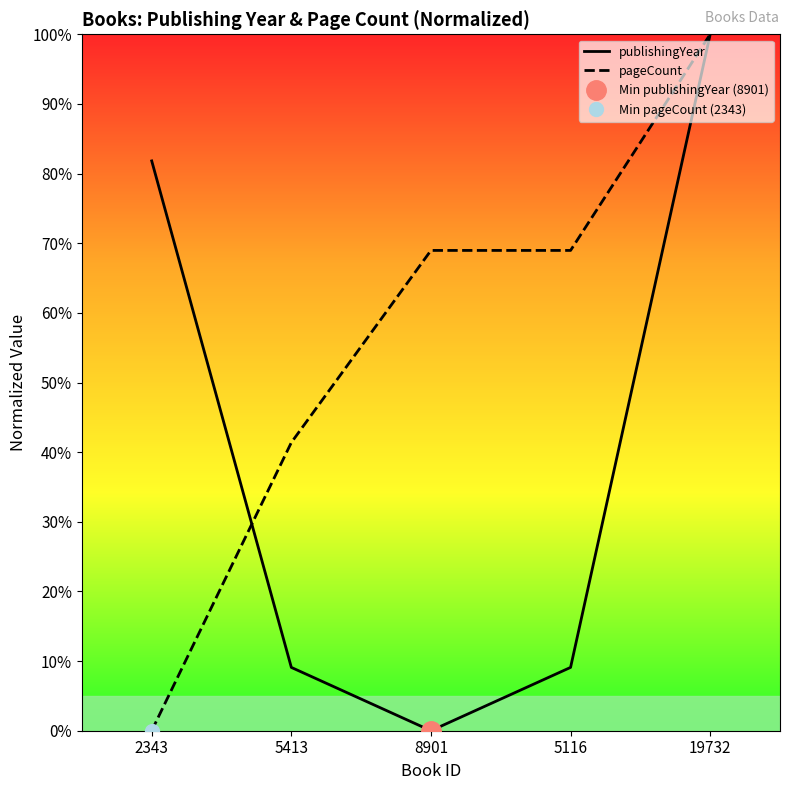

What is the difference between the second highest and second lowest values in the pageCount series?

27.6